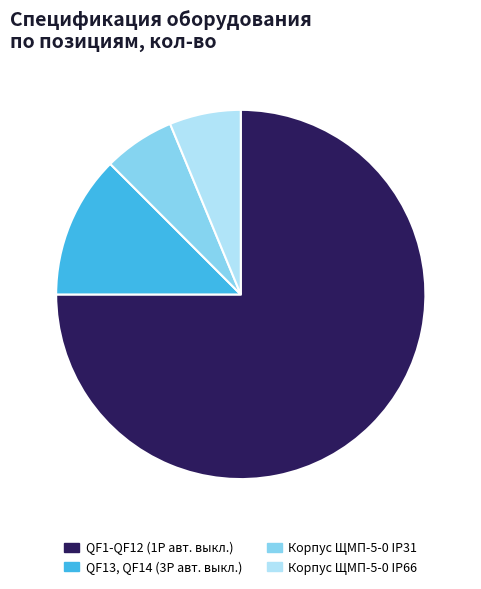

Which category has the biggest portion of the pie?

QF1-QF12 (1Р авт. выкл.)